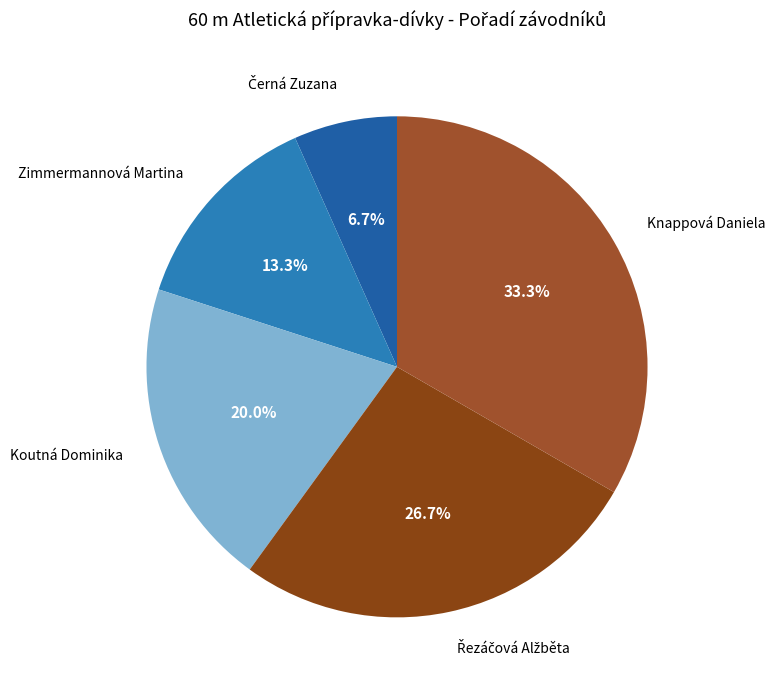

What portion of the pie excludes Knappová Daniela?

66.7%